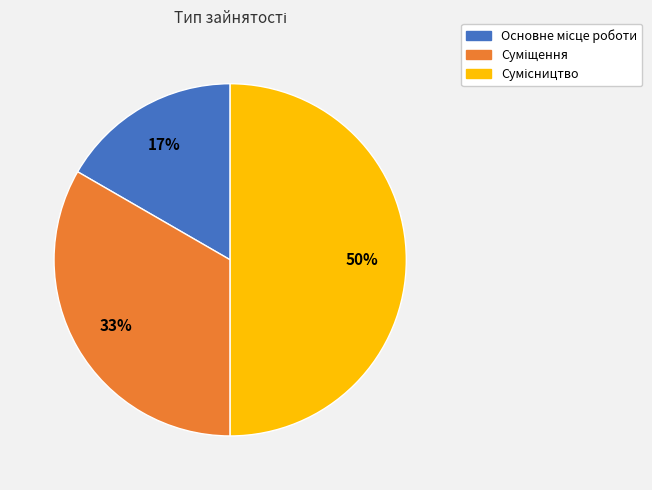

To the nearest percent, what is the average slice percentage?

33%